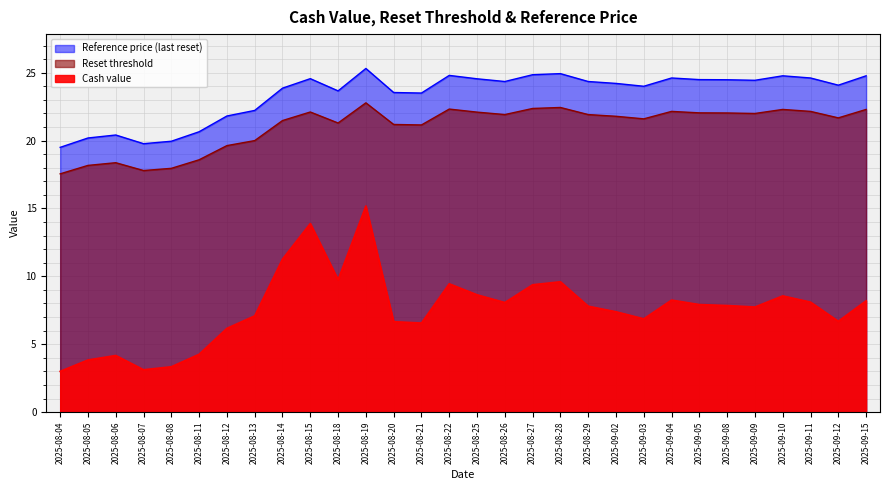

Which series has the largest total across all categories?

Reset threshold